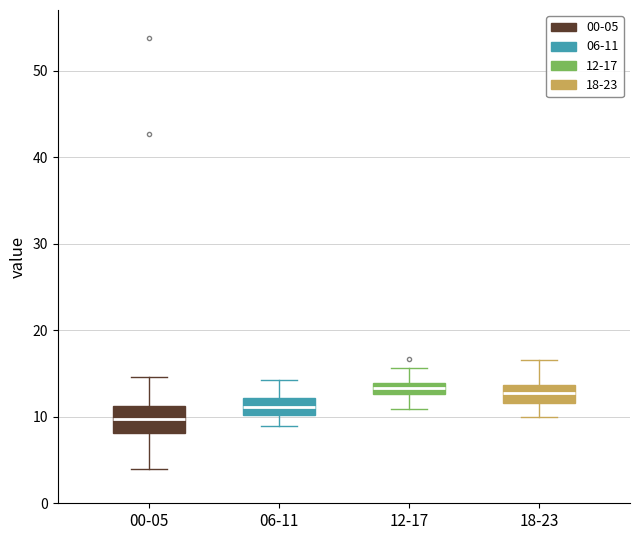

Where is the upper edge of the box for 06-11 on the y-axis? The values are not printed on the chart, so give them approximately, as read against the axis.

12